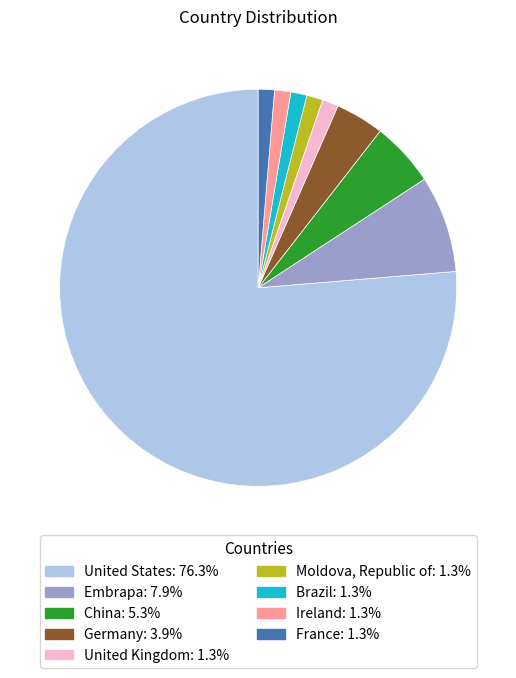

Do Brazil and Germany together represent more than half of the pie?

No